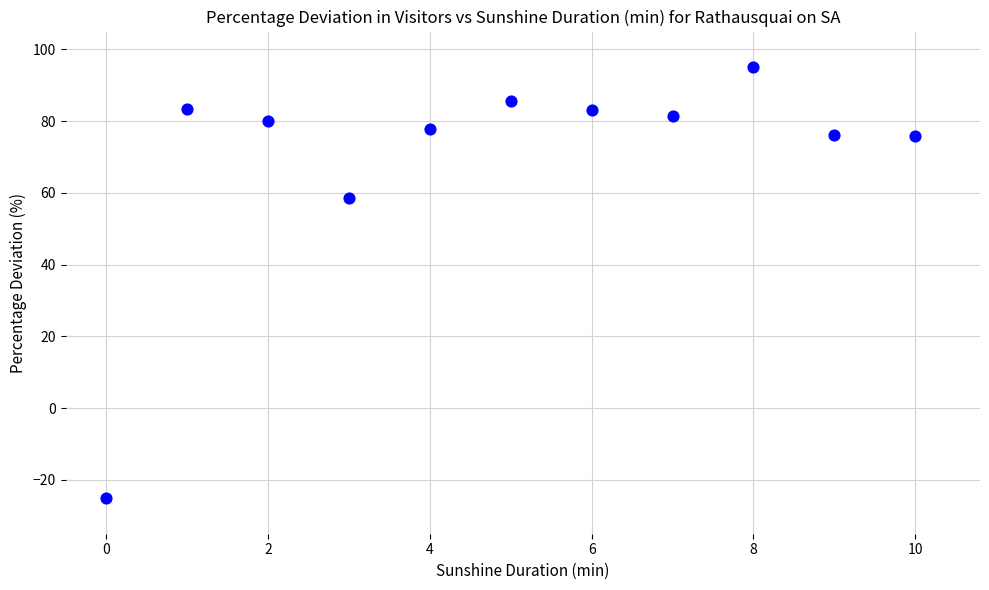

What Y value in the scatter plot is closest to 35?

58.6